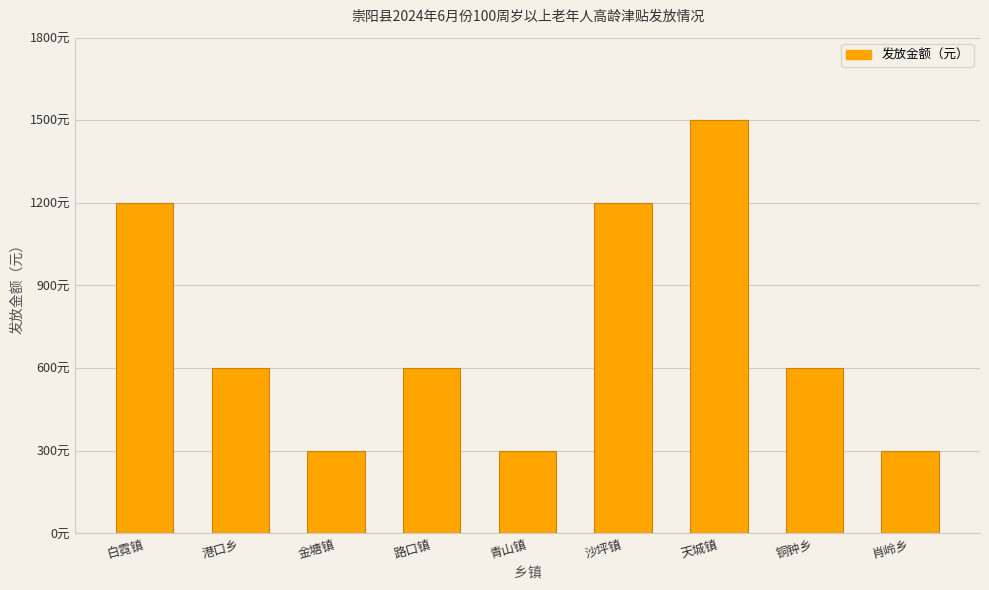

Reading left to right, extract all data points from this chart.

白霓镇=1200	港口乡=600	金塘镇=300	路口镇=600	青山镇=300	沙坪镇=1200	天城镇=1500	铜钟乡=600	肖岭乡=300